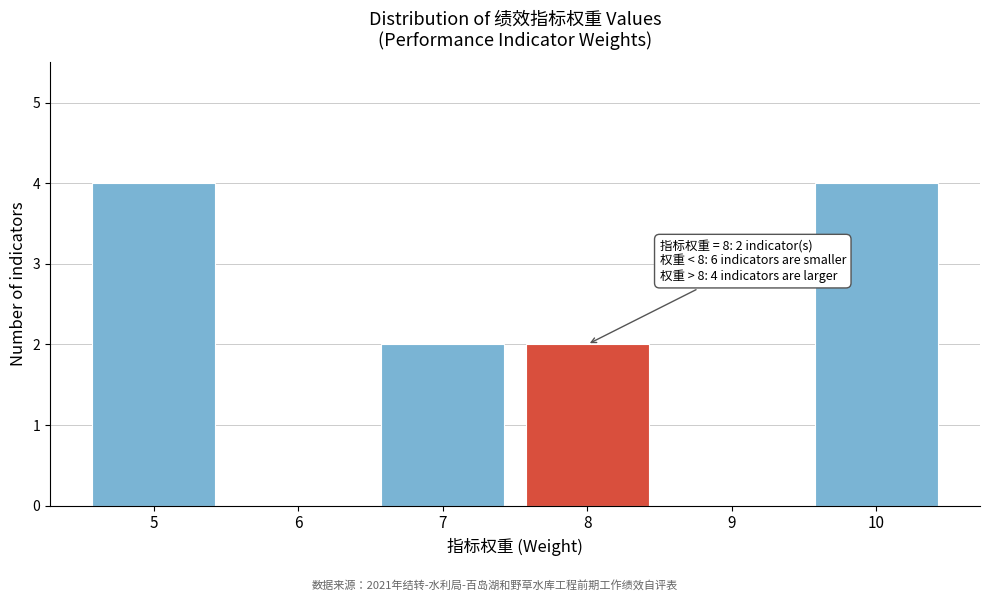

Reading left to right, extract all data points from this chart.

5=4	6=0	7=2	8=2	9=0	10=4